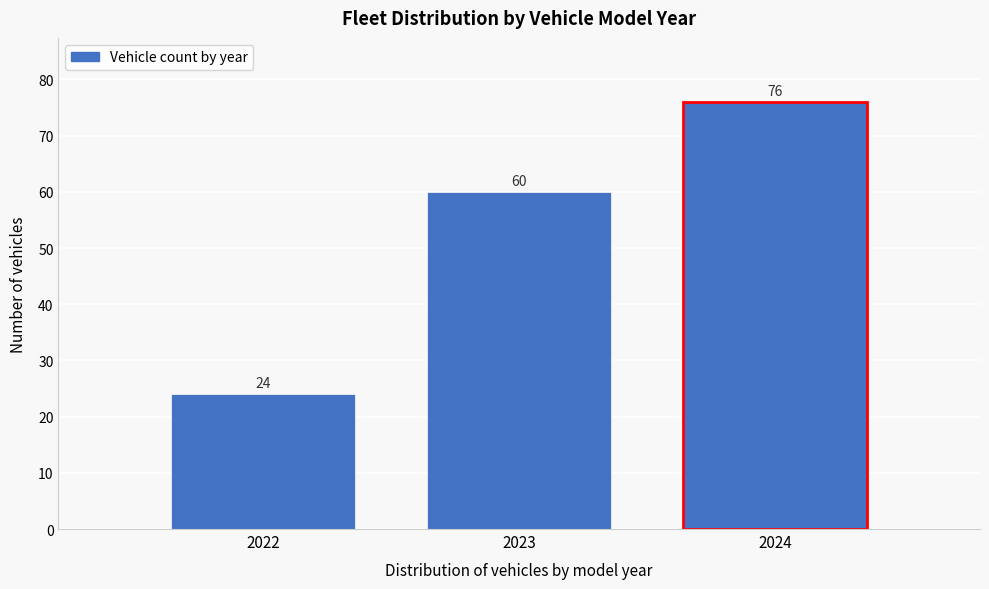

Over which range of the x-axis is the bar tallest?

2023.5 to 2024.5